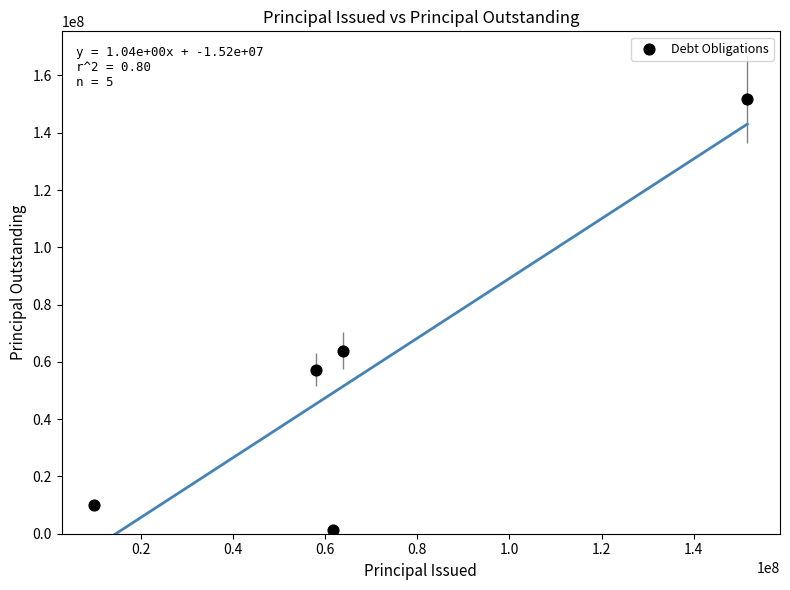

What is the average X value?

69004010